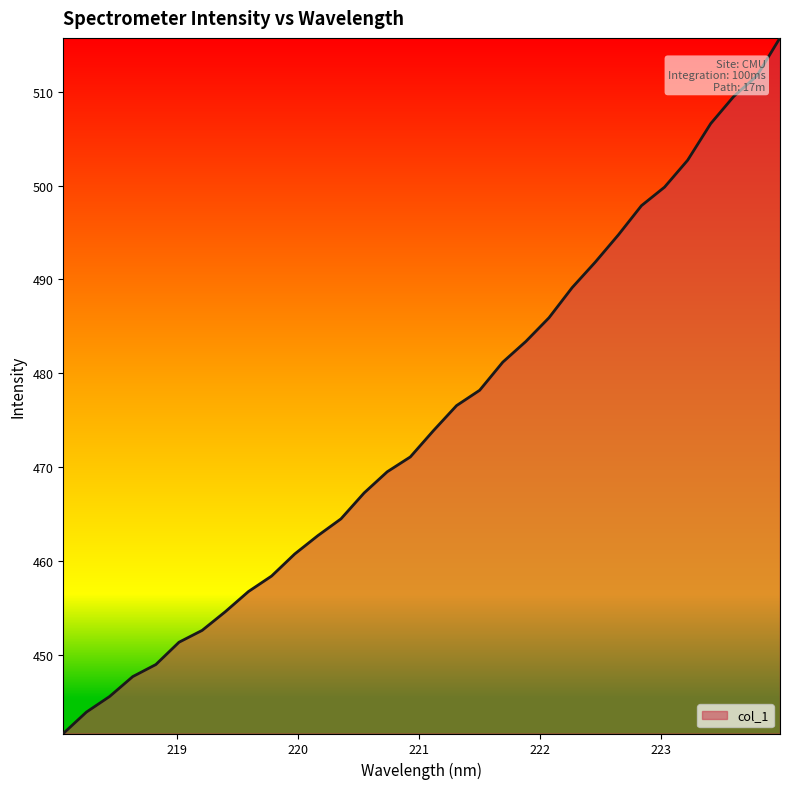

What is the minimum value shown in the chart?

441.6